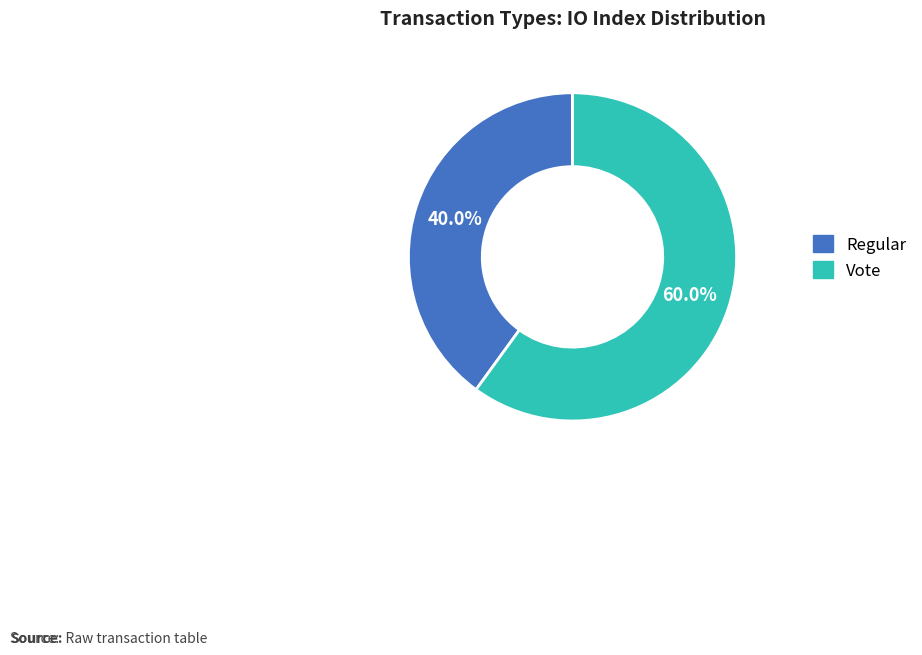

The Vote slice represents 45% of the pie. True or false?

False